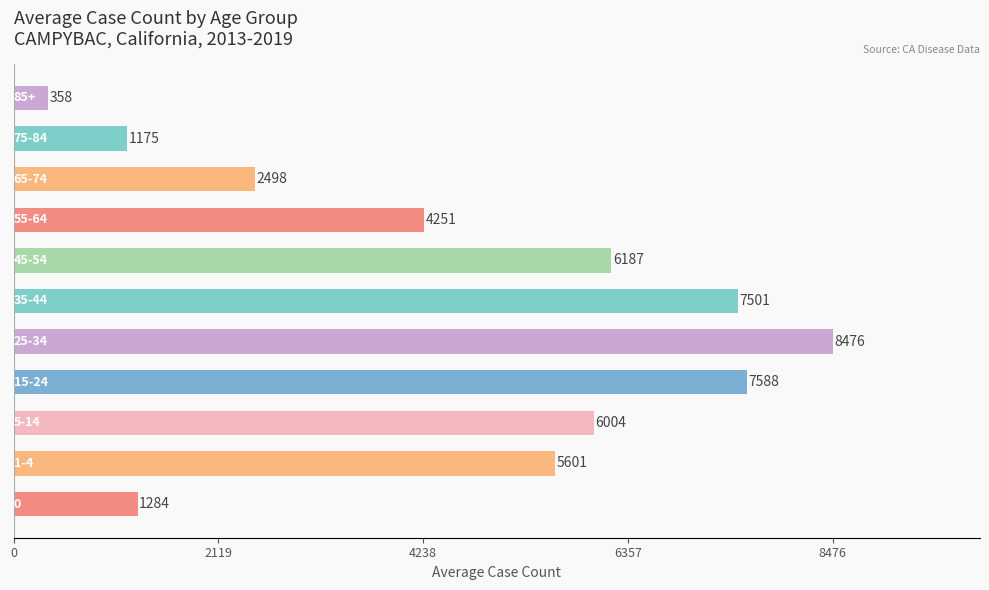

What is the smallest value displayed?

358